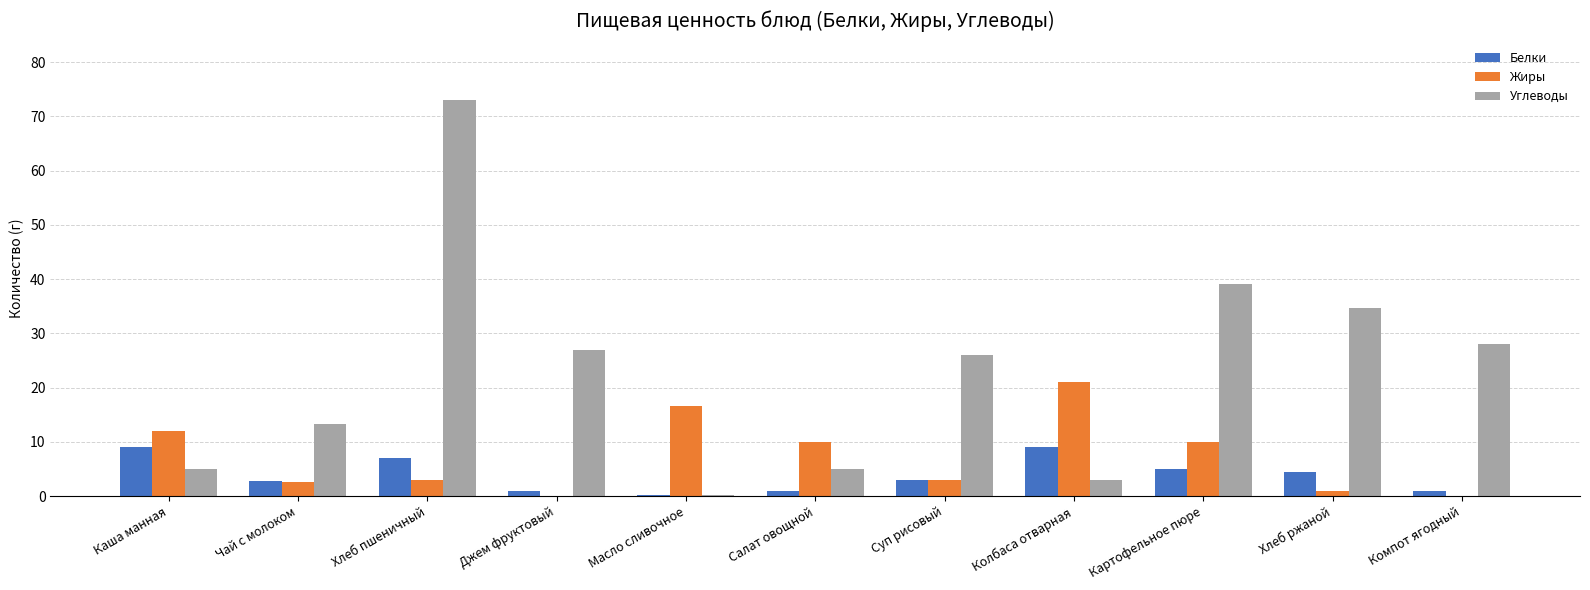

How many categories are shown in the chart?

11